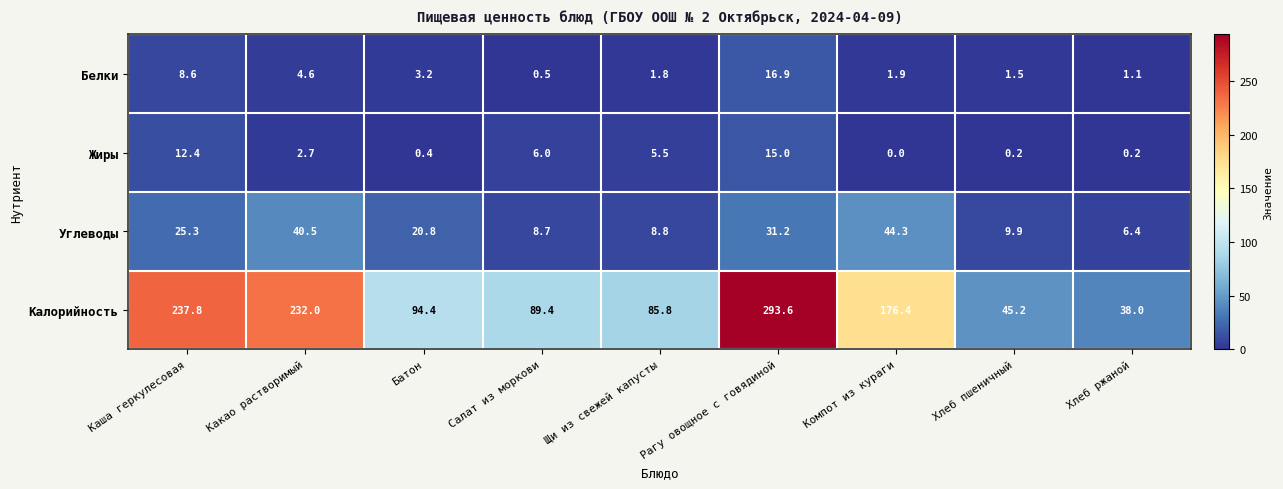

The value of Углеводы at Компот из кураги is 44.3. True or false?

True